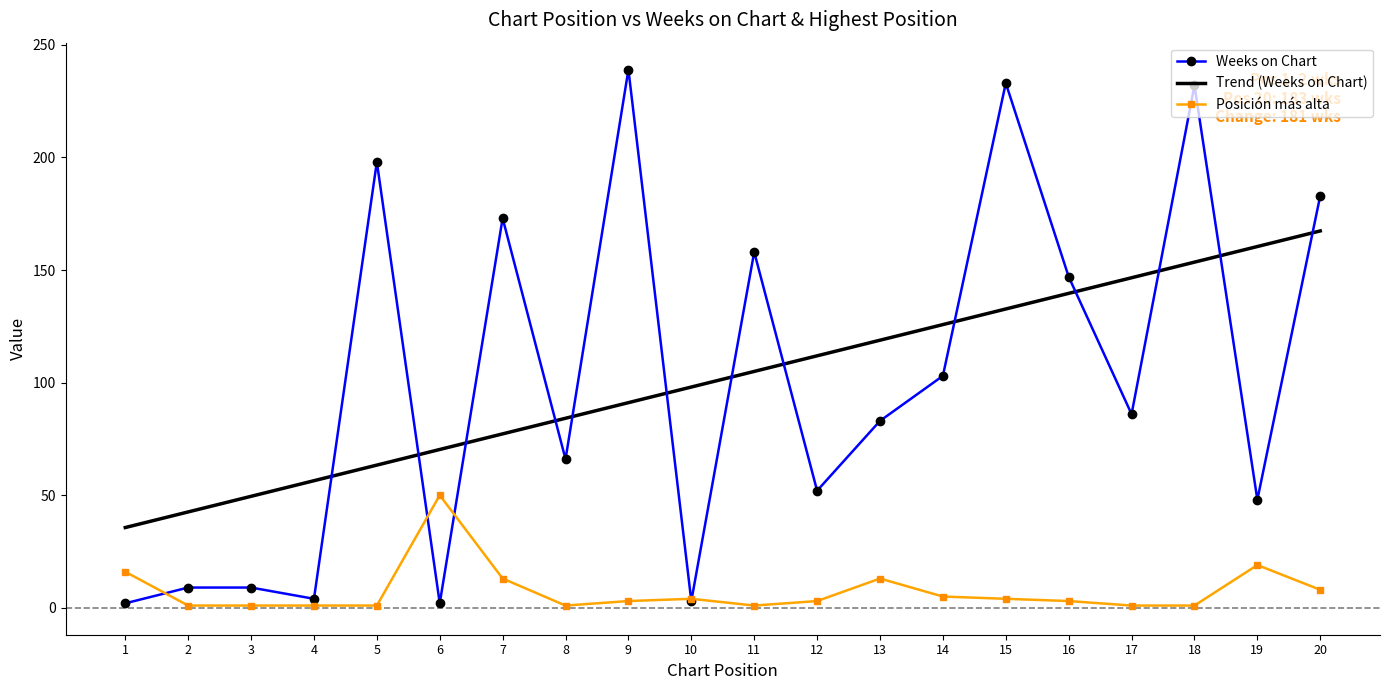

What is the minimum value for Posición más alta?

1.0